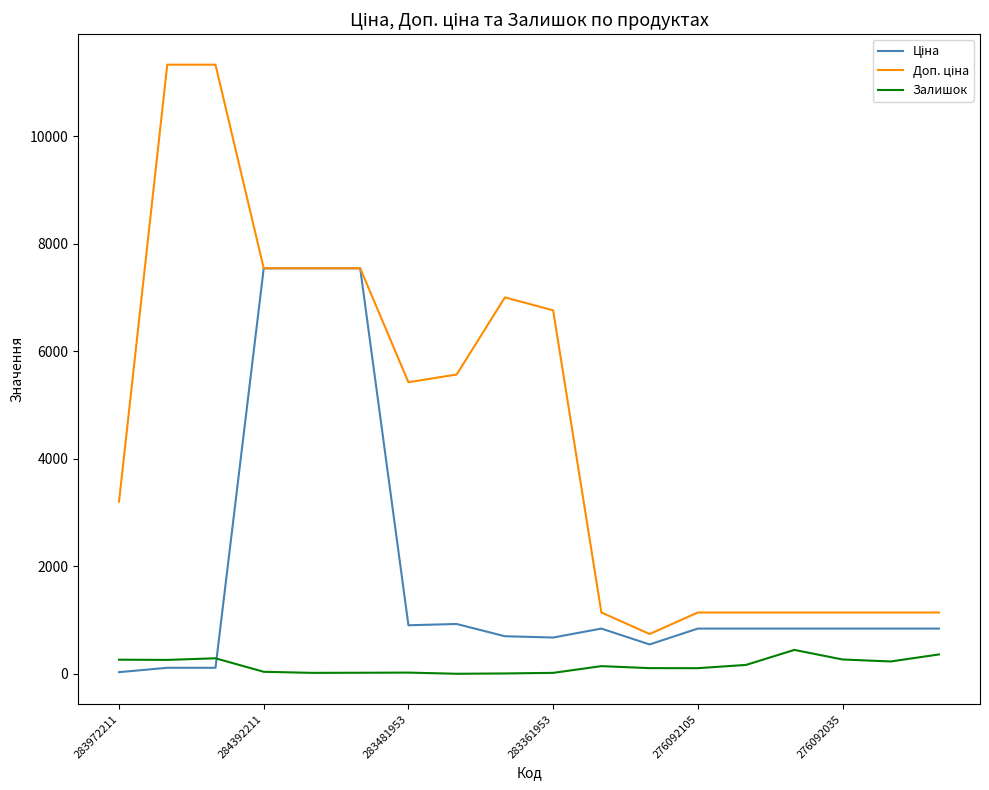

Is this an area chart (filled region under the line)?

No